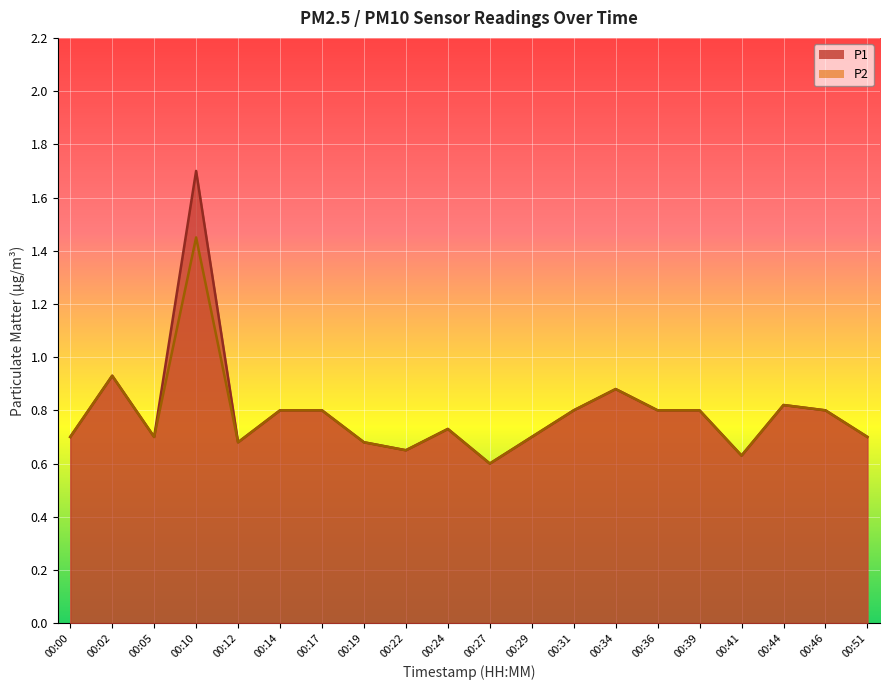

True or false: P2 has a value of 0.8 at 00:17.

True